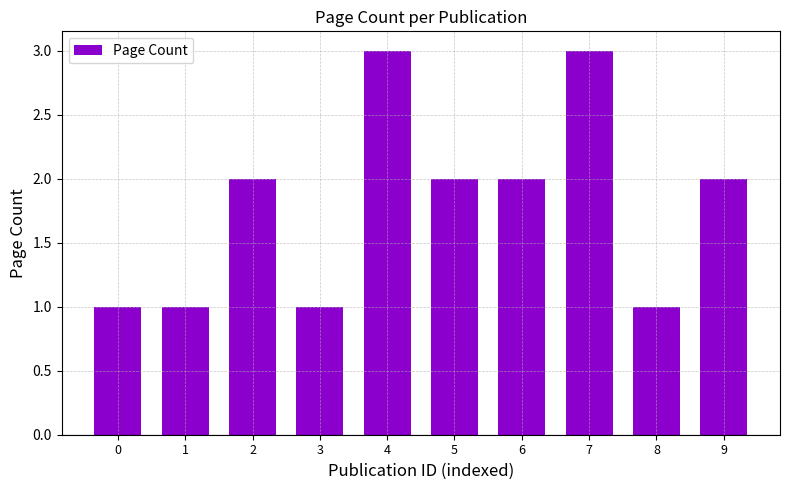

What is the value of the 5th bar from the left?

3